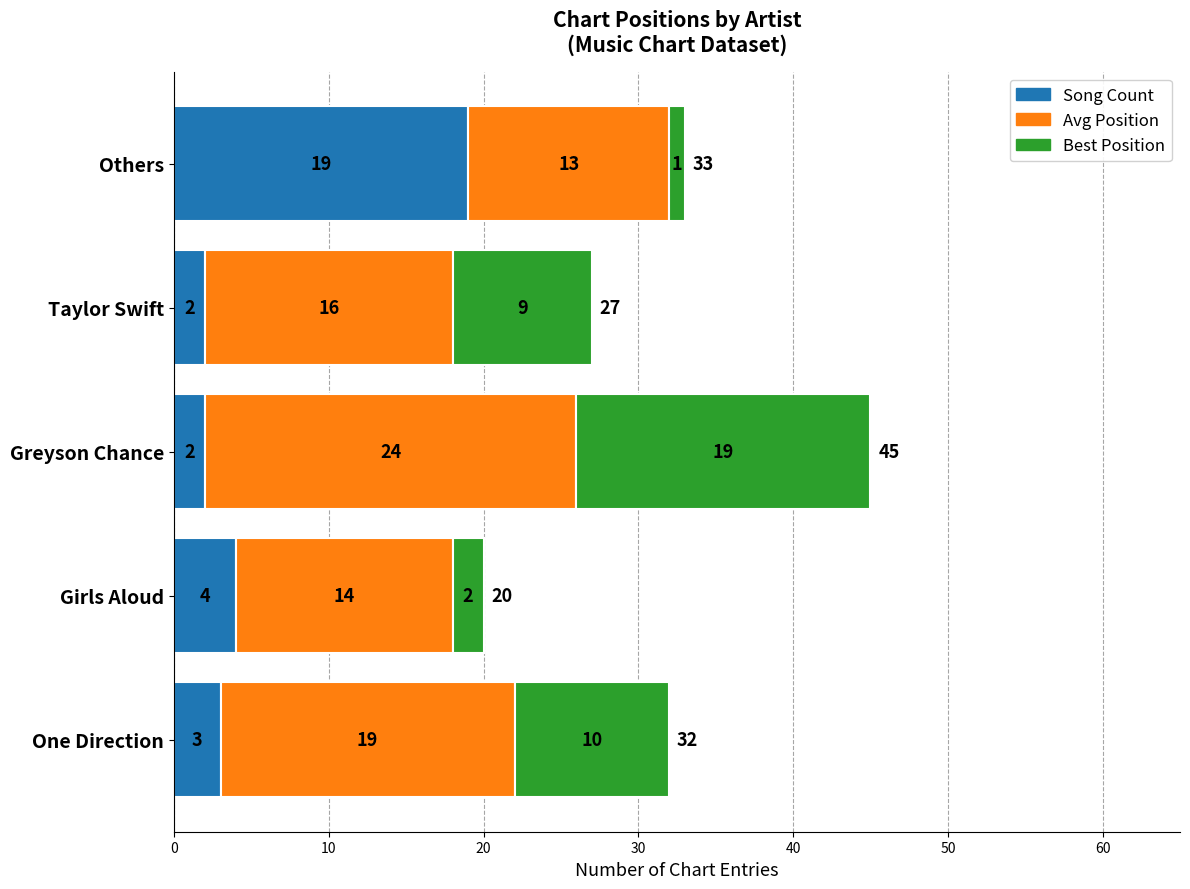

The Song Count series shows 2 at Greyson Chance. True or false?

True